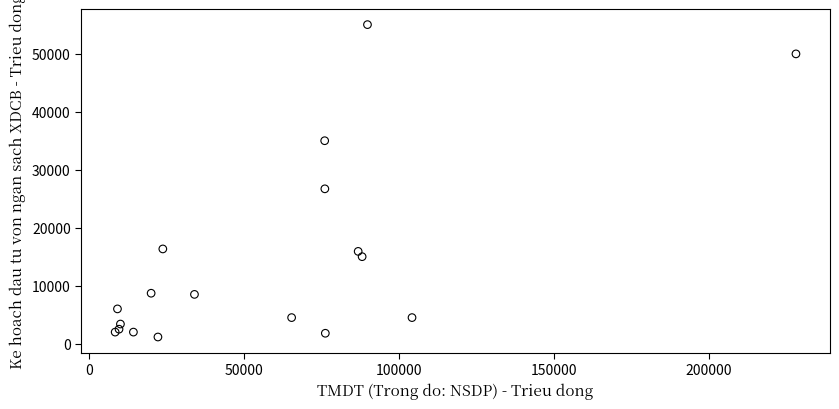

What Y value in the scatter plot is closest to 28077?

26696.3